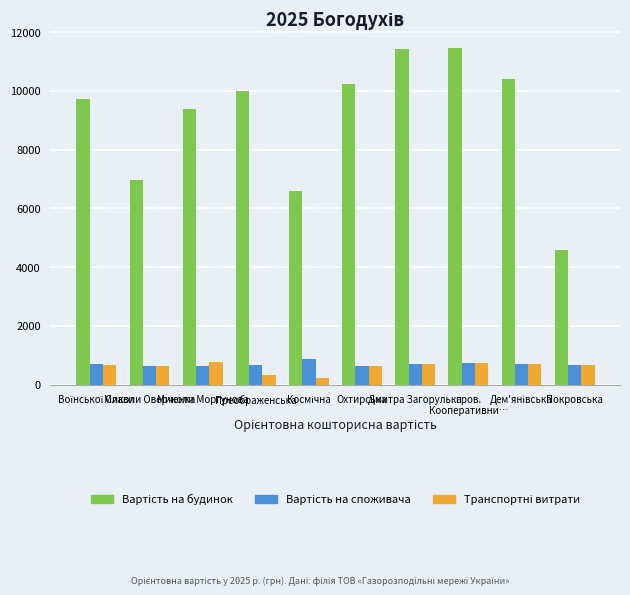

How many series are shown in this chart?

3